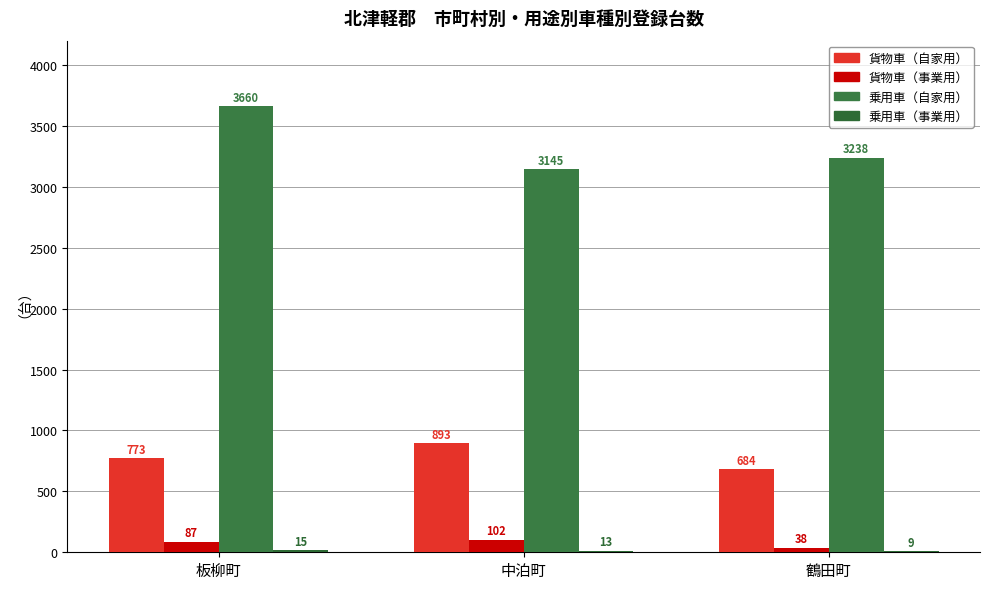

Where does the 乗用車（事業用） series first go above 13?

板柳町